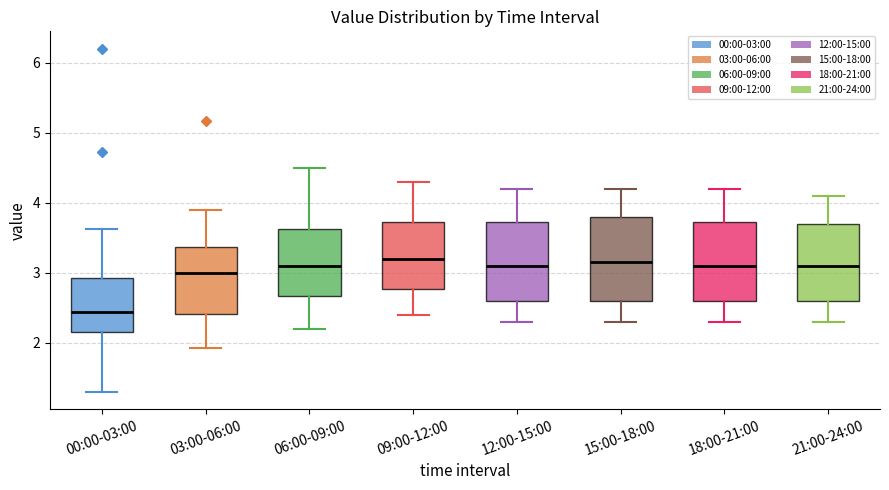

Reading left to right, transcribe this box plot: for each box, give where its median line is, the range the box spans, and where its two whiskers end, as read against the y-axis. The values are not printed on the chart, so give them approximately, as read against the axis.

00:00-03:00: median 2.4, box 2.2 to 2.9, whiskers 1.3 to 3.6
03:00-06:00: median 3.0, box 2.4 to 3.4, whiskers 1.9 to 3.9
06:00-09:00: median 3.1, box 2.7 to 3.6, whiskers 2.2 to 4.5
09:00-12:00: median 3.2, box 2.8 to 3.7, whiskers 2.4 to 4.3
12:00-15:00: median 3.1, box 2.6 to 3.7, whiskers 2.3 to 4.2
15:00-18:00: median 3.2, box 2.6 to 3.8, whiskers 2.3 to 4.2
18:00-21:00: median 3.1, box 2.6 to 3.7, whiskers 2.3 to 4.2
21:00-24:00: median 3.1, box 2.6 to 3.7, whiskers 2.3 to 4.1